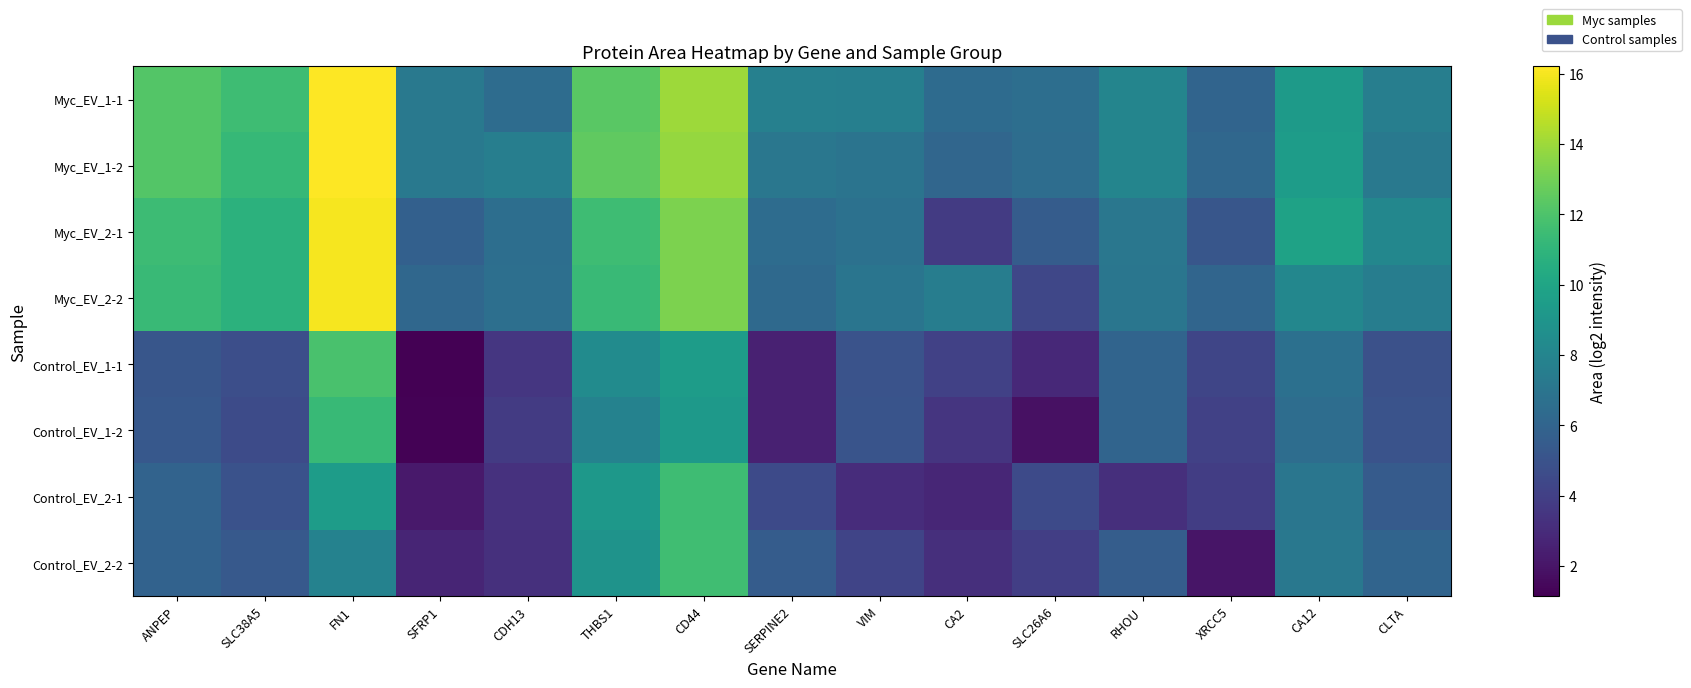

What is the spread (max minus min) of values at RHOU?

4.8